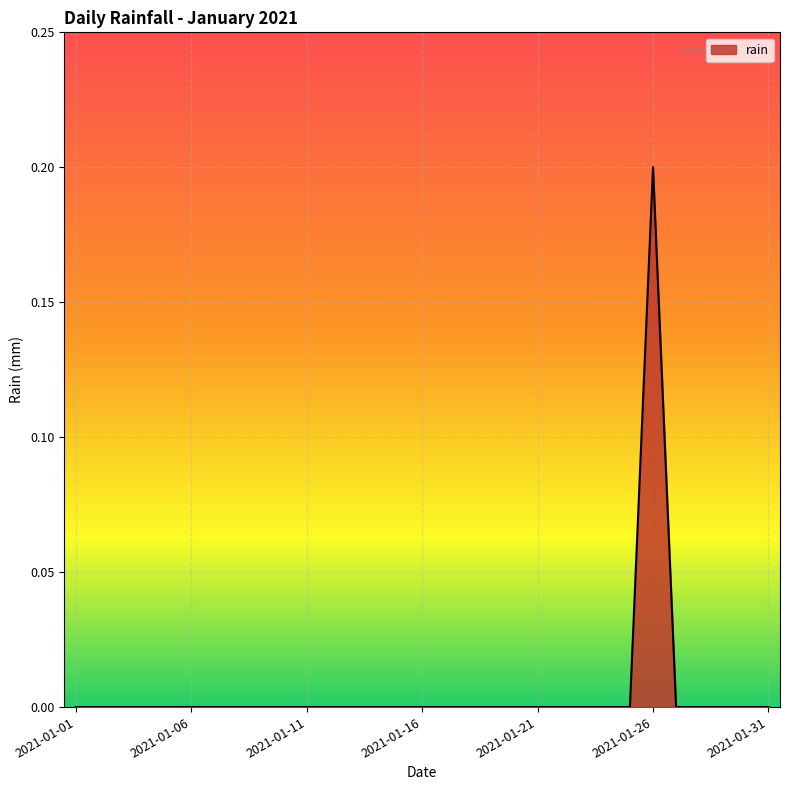

Does the chart have visible grid lines?

Yes